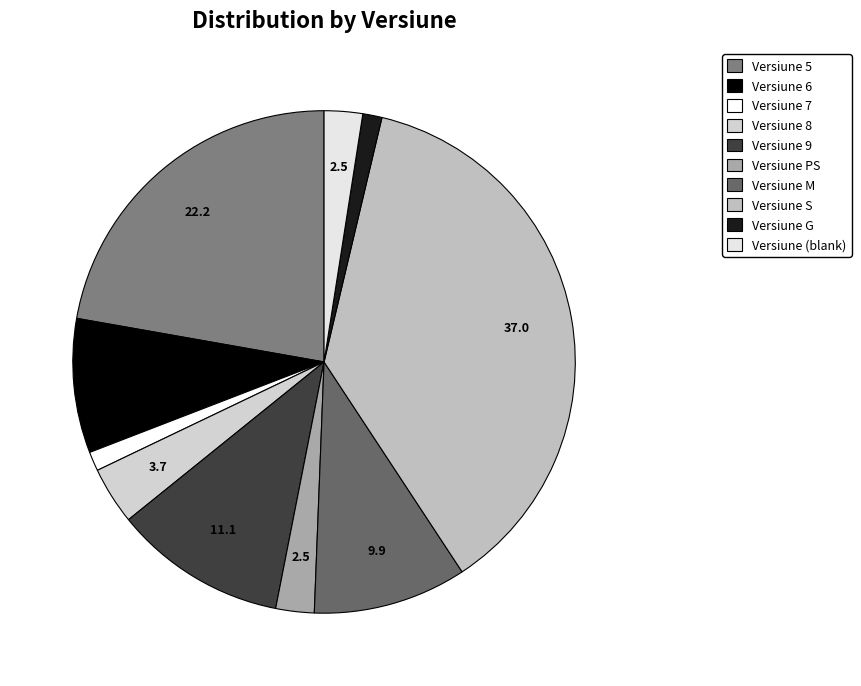

Count the number of slices in the pie.

10